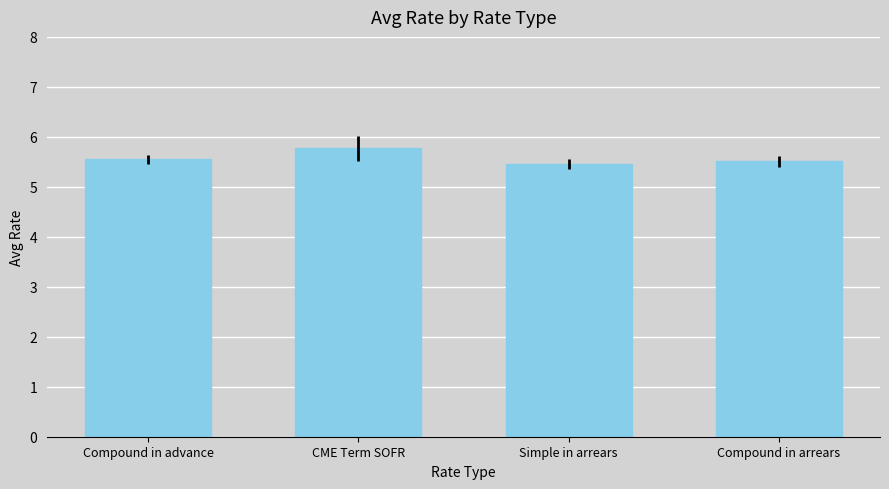

Reading left to right, list all the values displayed in this chart.

5.6	5.8	5.5	5.5